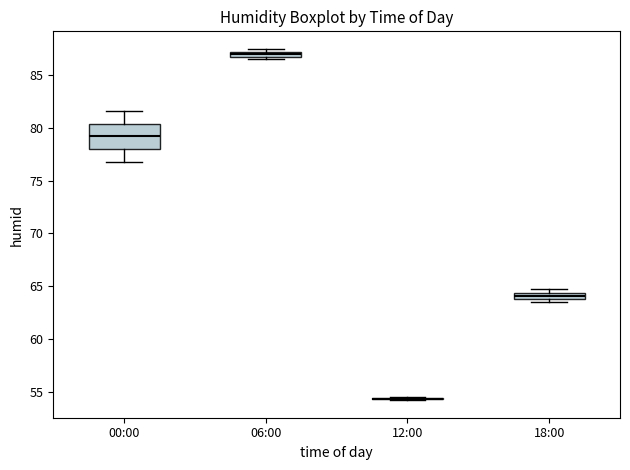

Where is the upper edge of the box for 06:00 on the y-axis? The values are not printed on the chart, so give them approximately, as read against the axis.

87.5